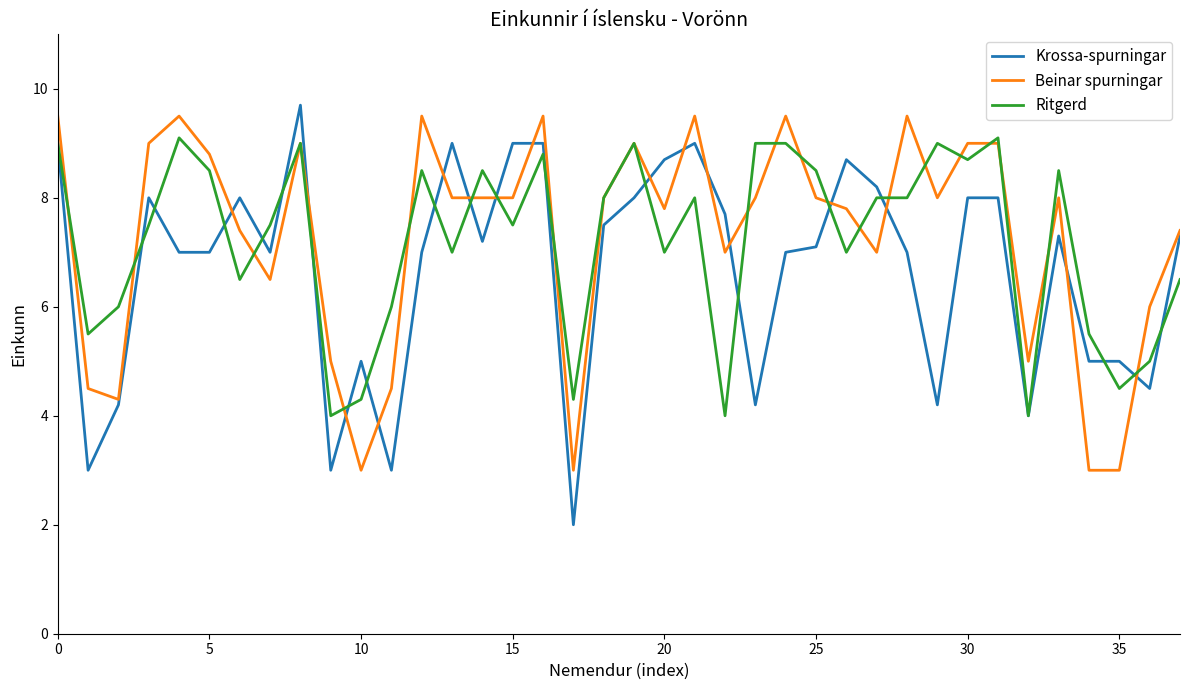

What is the smallest value displayed?

2.0